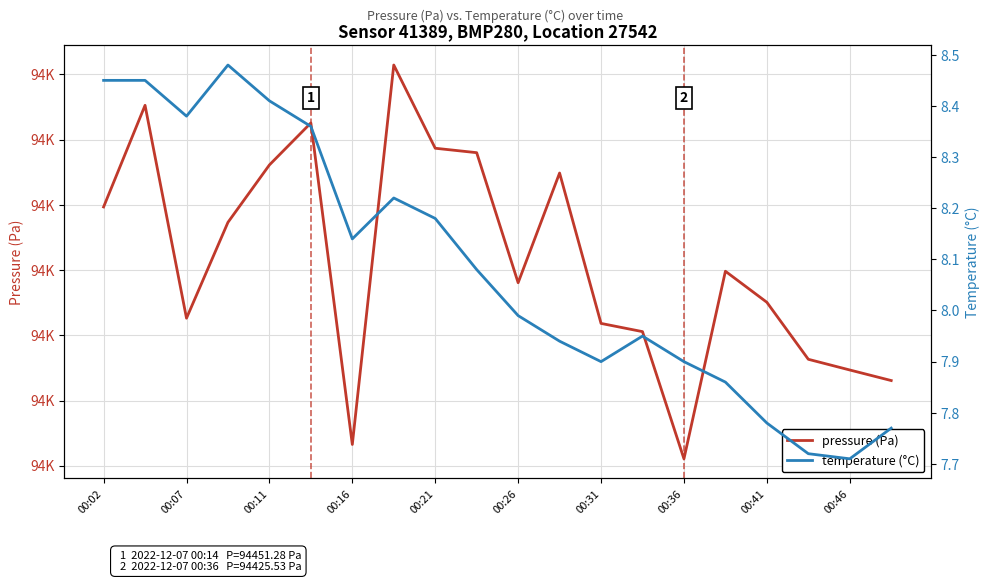

Which has a higher value, 00:41 or 00:31?

00:41